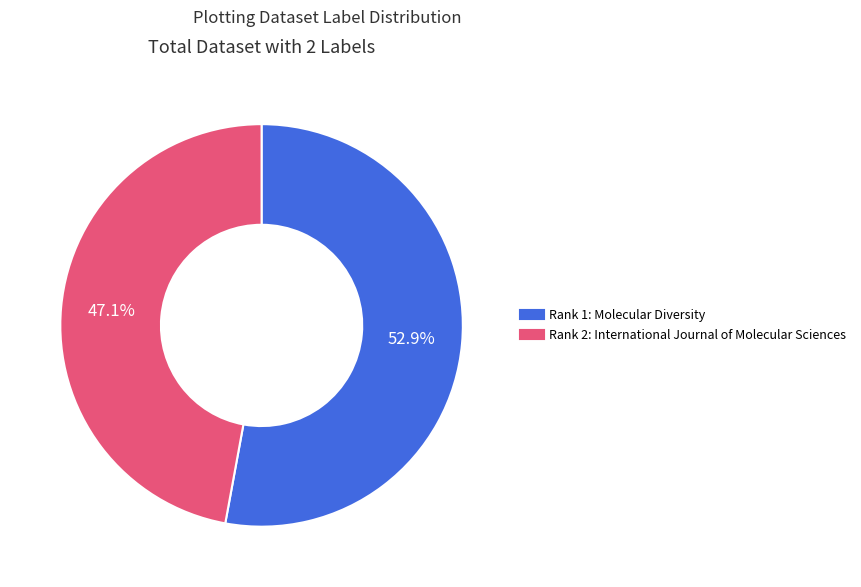

To the nearest percent, what is the difference between the largest and smallest slice percentages?

6%